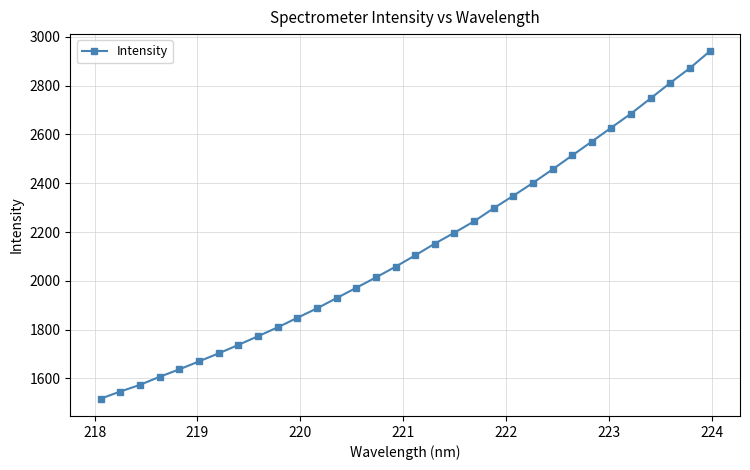

What is the average value?

2133.1